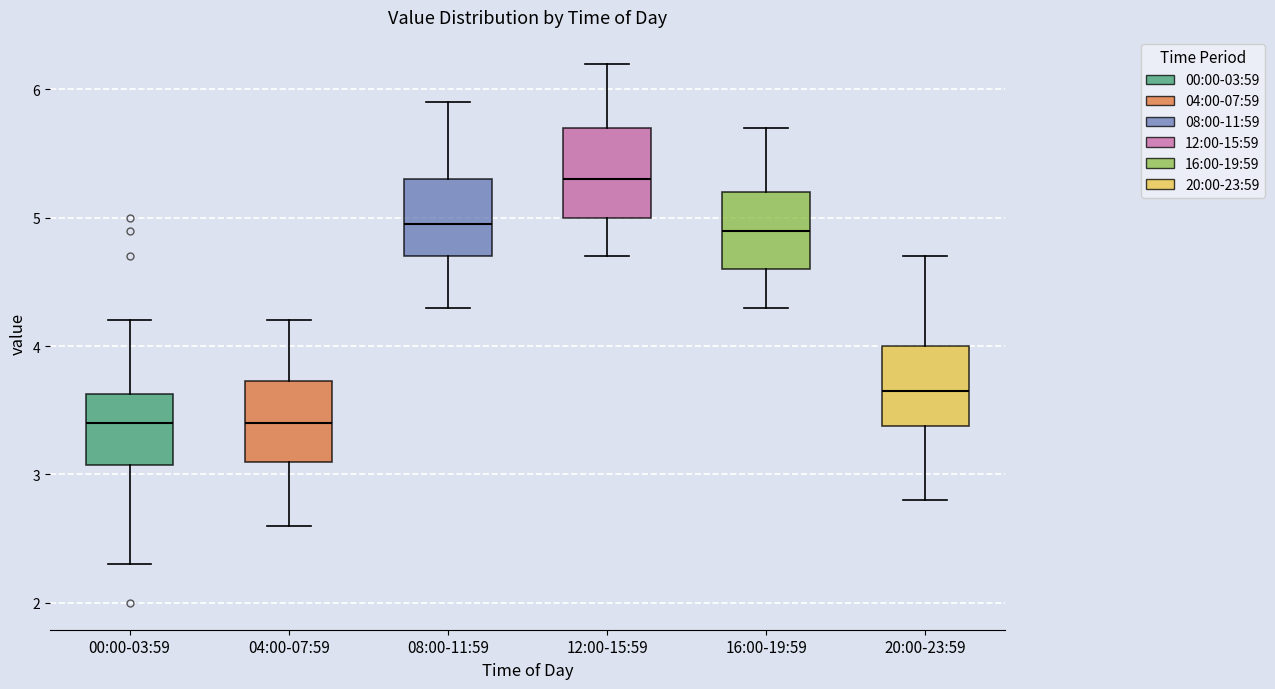

Reading left to right, read every box against the y-axis: the position of its median line, the range the box covers, and the ends of its whiskers. The values are not printed on the chart, so give them approximately, as read against the axis.

00:00-03:59: median 3.4, box 3.1 to 3.6, whiskers 2.3 to 4.2
04:00-07:59: median 3.4, box 3.1 to 3.7, whiskers 2.6 to 4.2
08:00-11:59: median 5.0, box 4.7 to 5.3, whiskers 4.3 to 5.9
12:00-15:59: median 5.3, box 5.0 to 5.7, whiskers 4.7 to 6.2
16:00-19:59: median 4.9, box 4.6 to 5.2, whiskers 4.3 to 5.7
20:00-23:59: median 3.7, box 3.4 to 4.0, whiskers 2.8 to 4.7